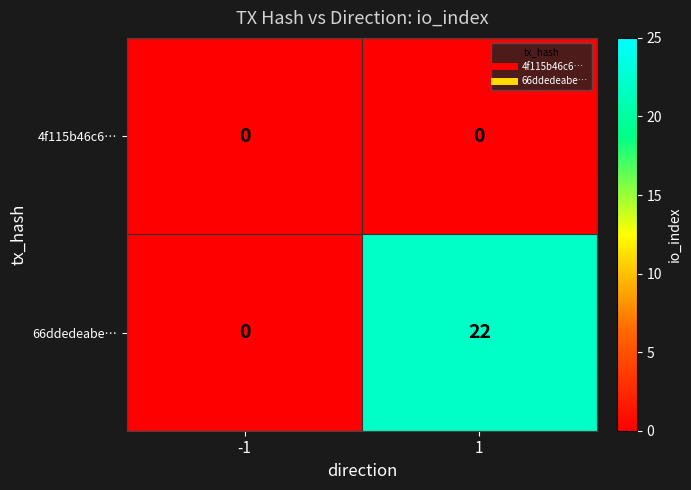

List the series in order of their overall mean, highest first.

66ddedeabe…, 4f115b46c6…